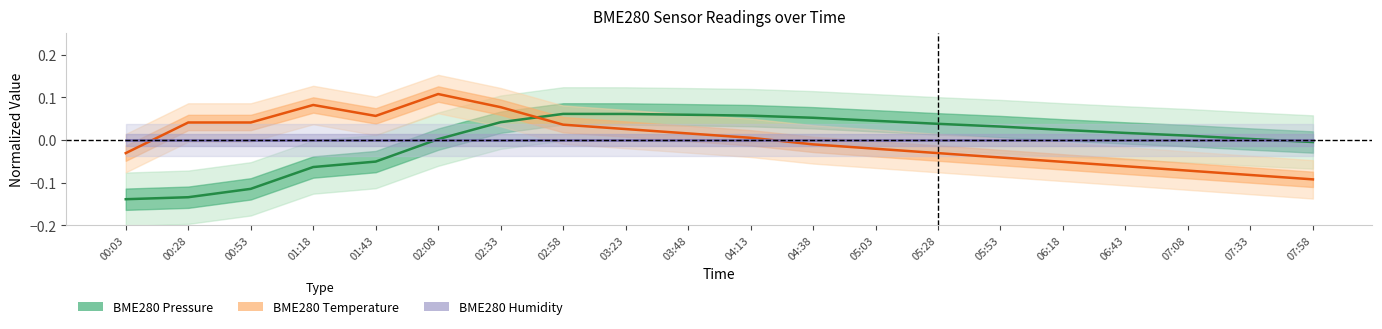

Between 00:53 and 05:28, which is larger?

05:28